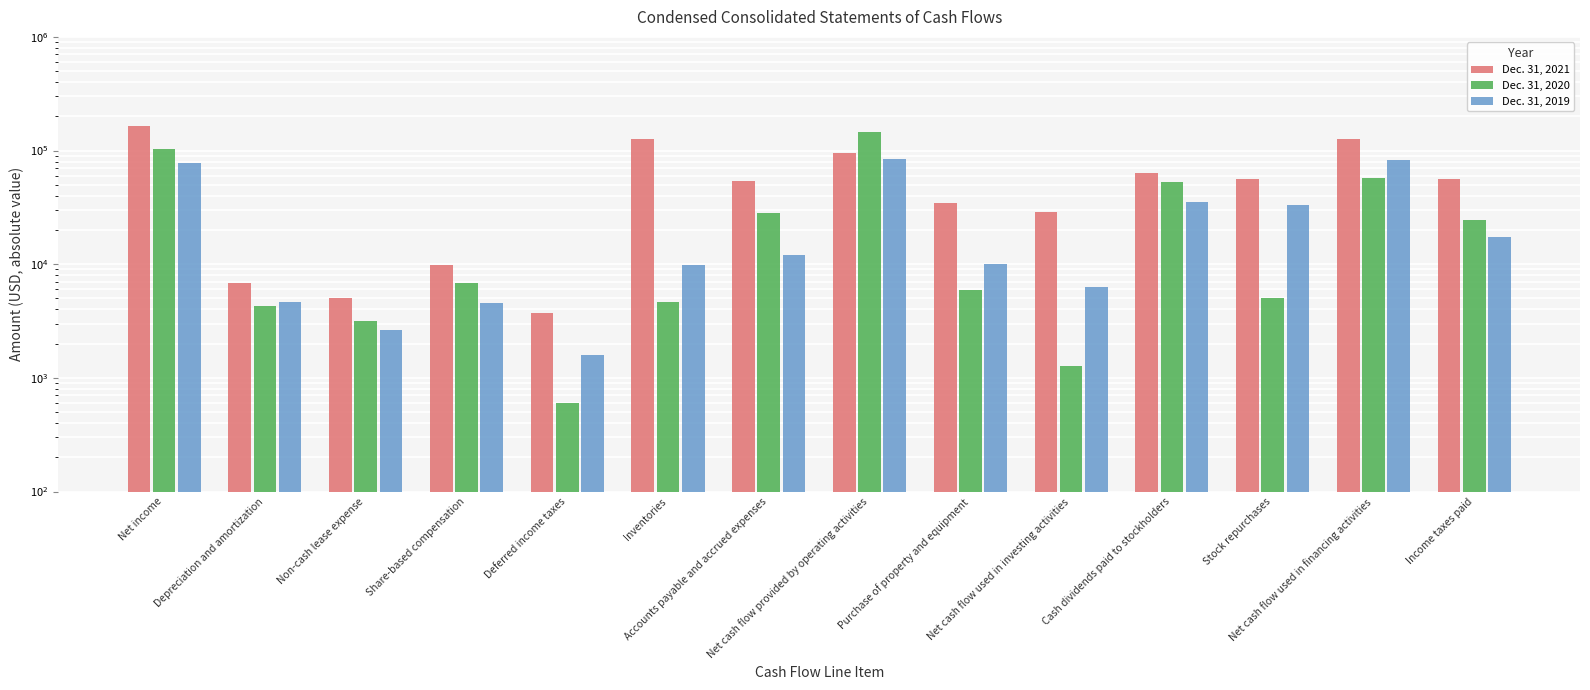

Between Purchase of property and equipment and Non-cash lease expense, which is larger?

Purchase of property and equipment